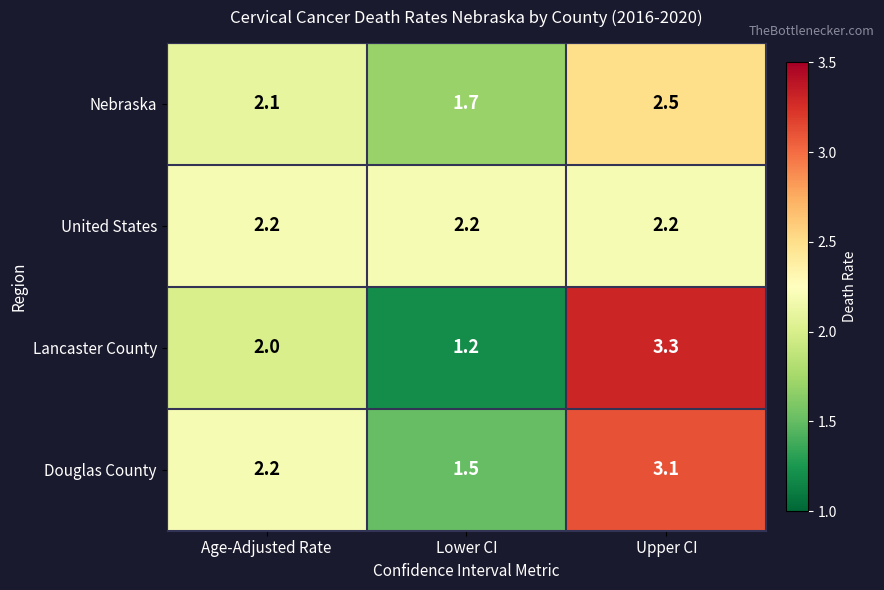

Count the number of data series in this chart.

4